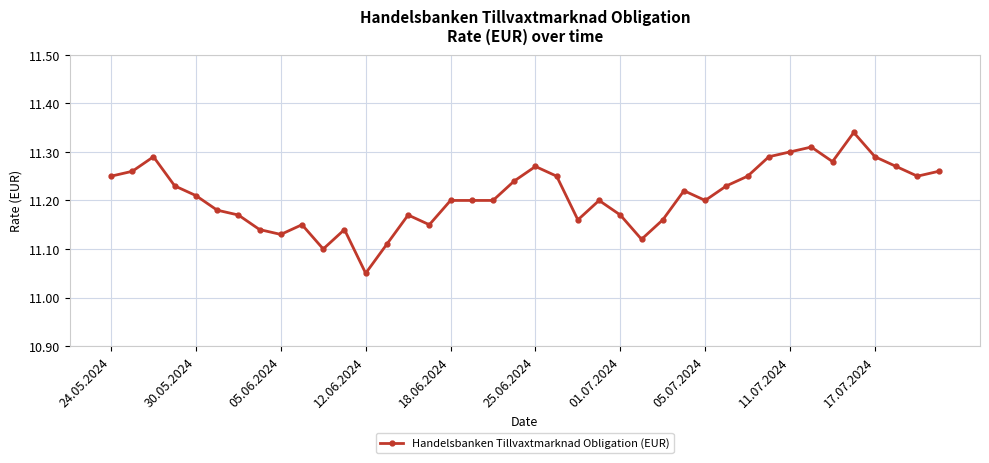

What is the difference between the maximum and minimum values?

0.3